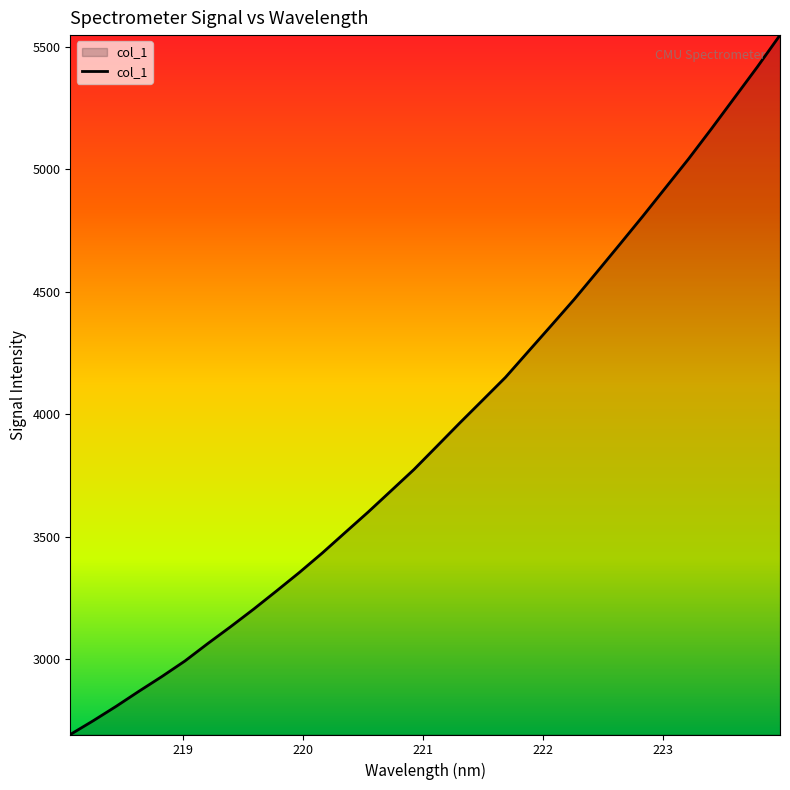

How many lines are shown in the chart?

1